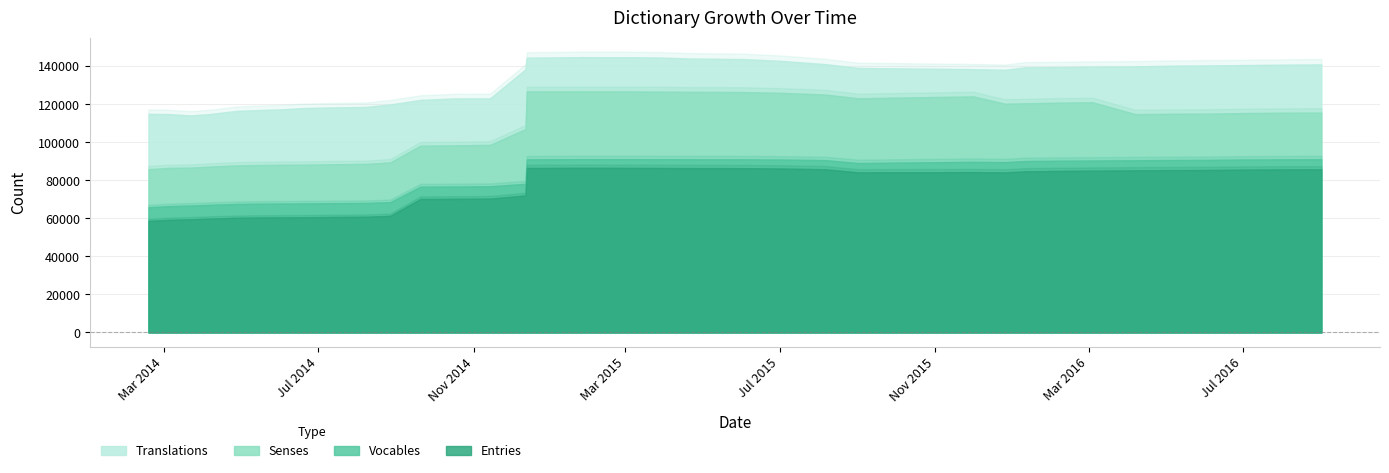

Which has a higher value, 18 or 22?

18